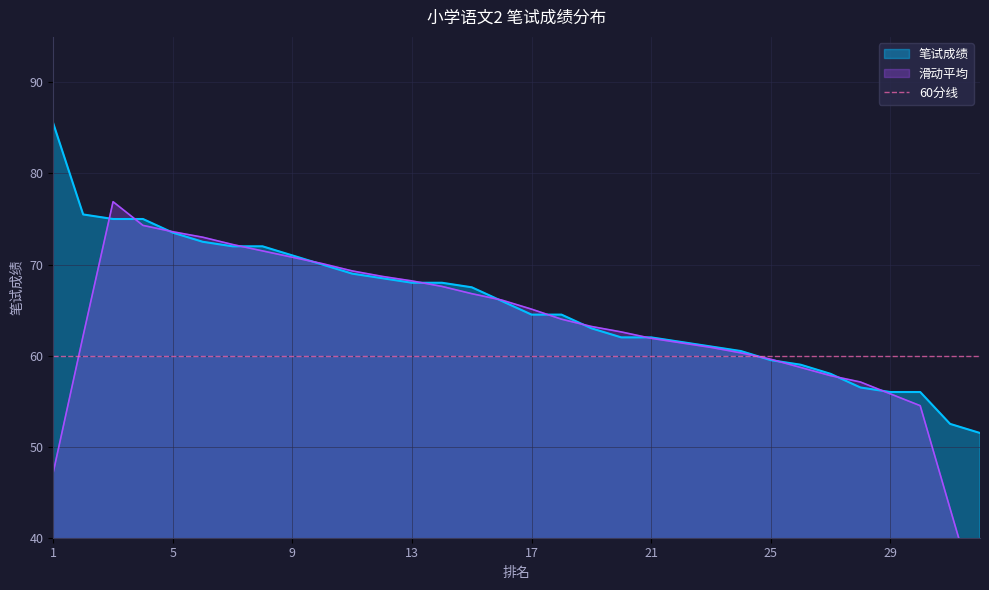

What is the average value?

65.5